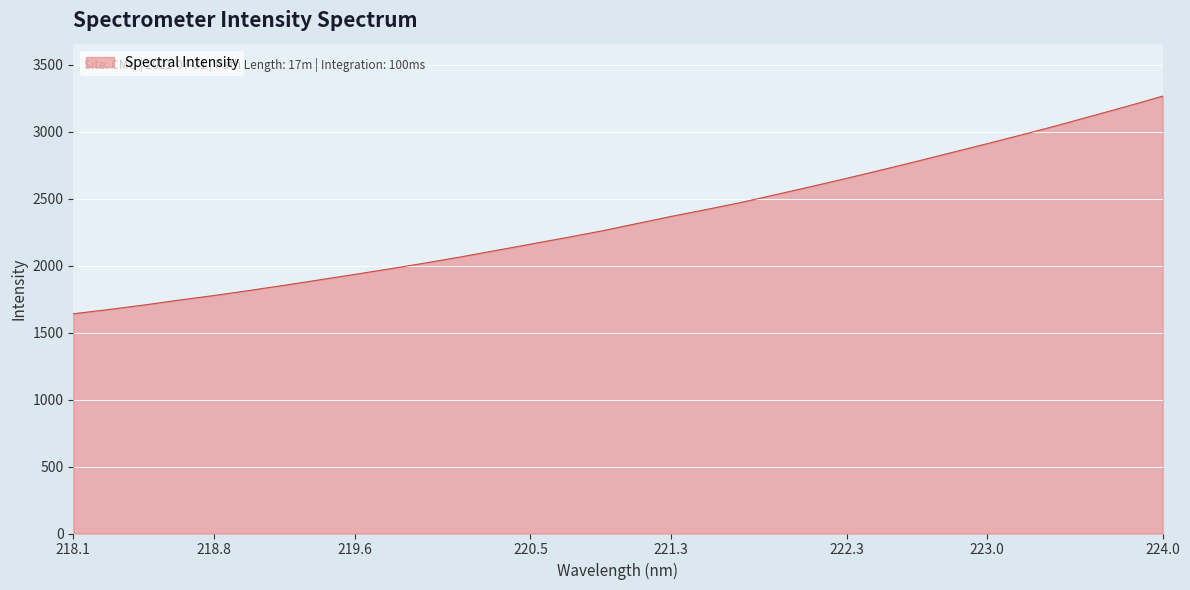

What is the difference between the maximum and minimum values?

1625.2